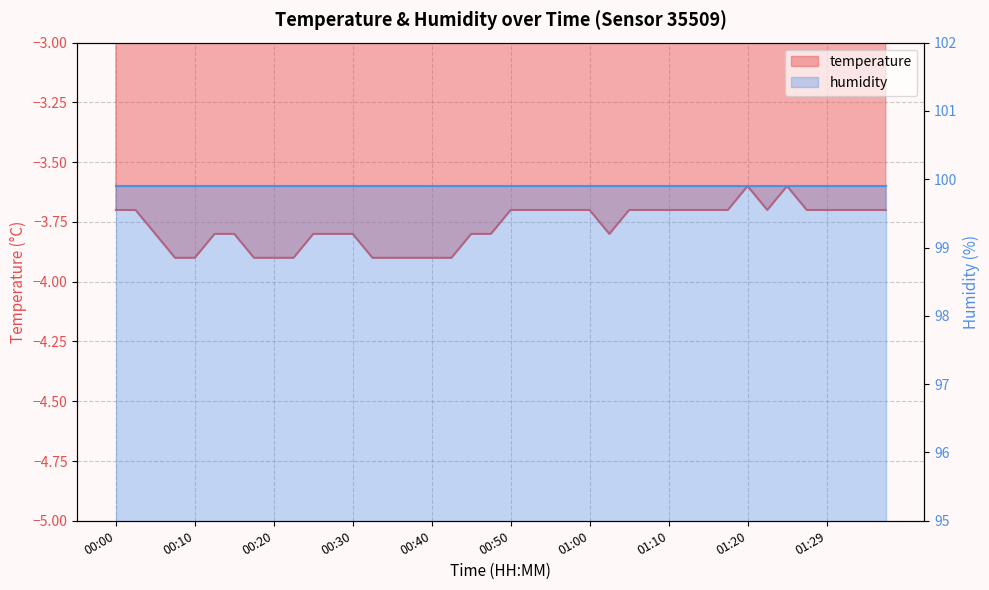

Reading left to right, what are all the values shown in this chart?

00:00=-3.7	00:03=-3.7	00:05=-3.8	00:08=-3.9	00:10=-3.9	00:13=-3.8	00:16=-3.8	00:18=-3.9	00:20=-3.9	00:23=-3.9	00:25=-3.8	00:28=-3.8	00:30=-3.8	00:33=-3.9	00:35=-3.9	00:38=-3.9	00:40=-3.9	00:43=-3.9	00:45=-3.8	00:48=-3.8	00:50=-3.7	00:52=-3.7	00:55=-3.7	00:57=-3.7	01:00=-3.7	01:02=-3.8	01:05=-3.7	01:07=-3.7	01:10=-3.7	01:12=-3.7	01:15=-3.7	01:17=-3.7	01:20=-3.6	01:22=-3.7	01:24=-3.6	01:27=-3.7	01:29=-3.7	01:32=-3.7	01:34=-3.7	01:37=-3.7